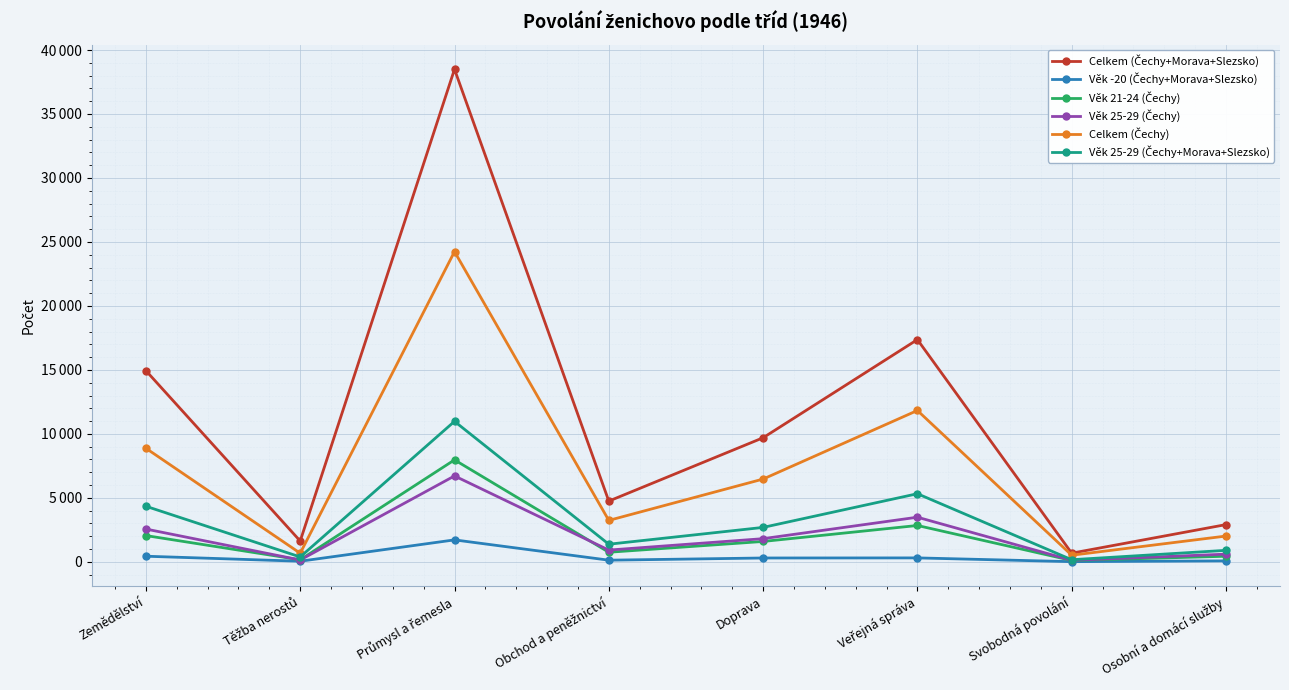

Does the chart have visible grid lines?

Yes